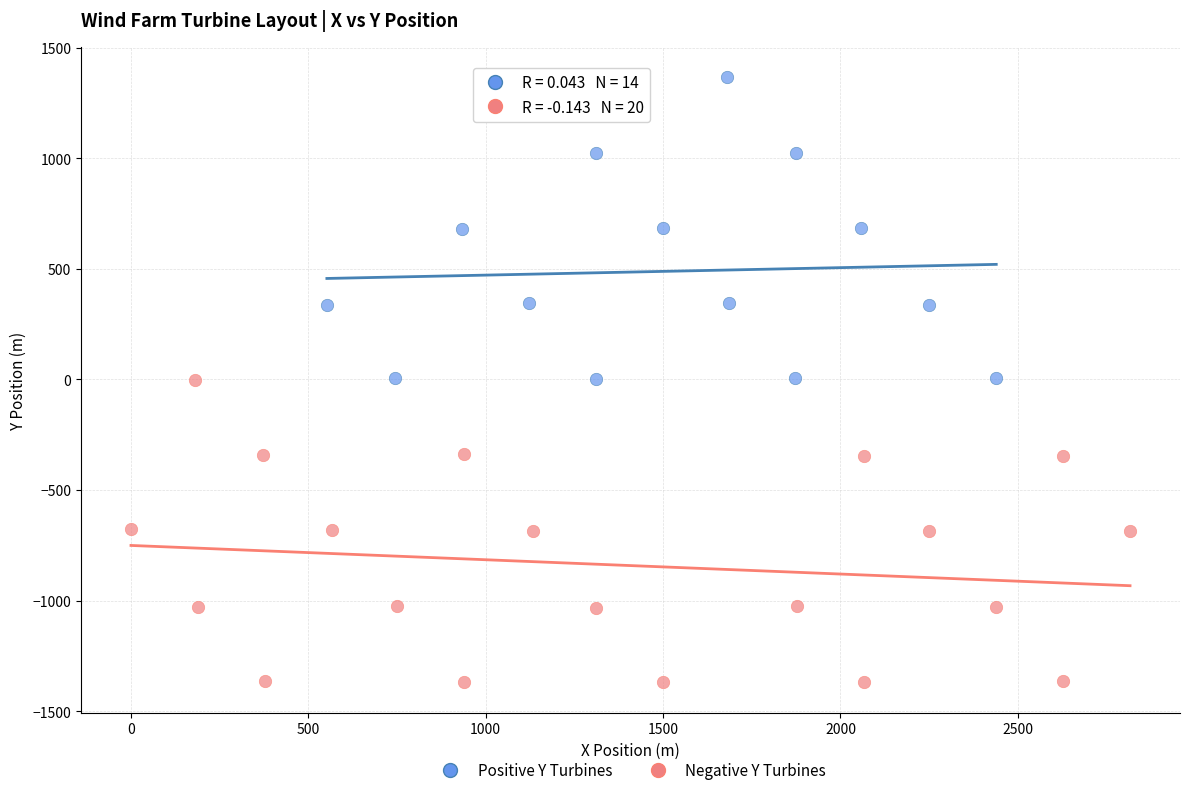

Which series reaches the minimum Y coordinate?

Negative Y Turbines